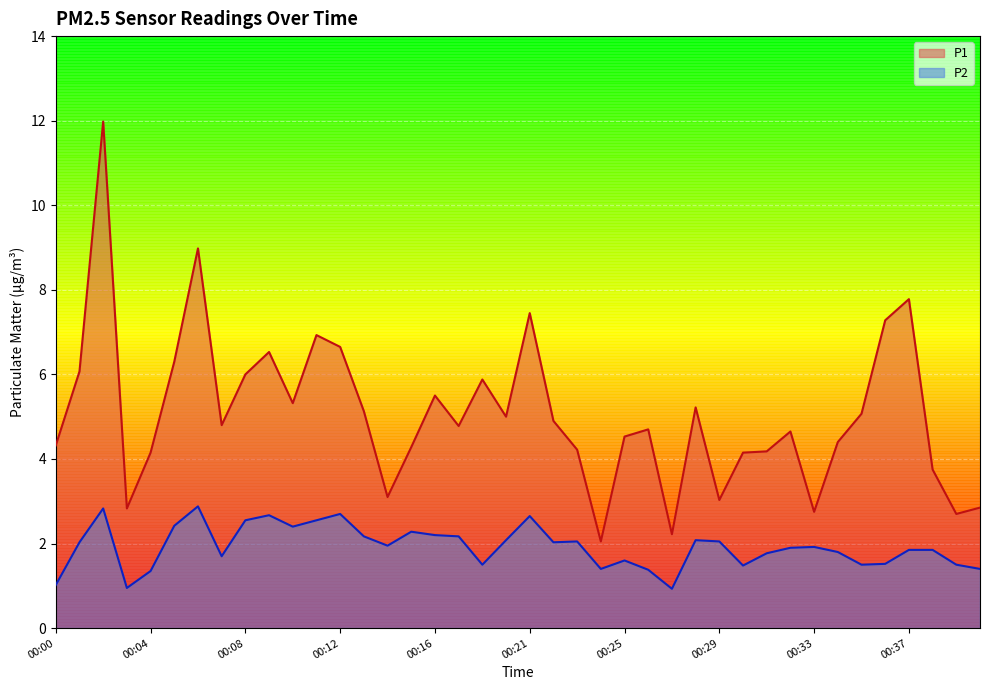

Rank the categories by P1 value from lowest to highest.

00:24, 00:27, 00:39, 00:33, 00:03, 00:40, 00:29, 00:14, 00:38, 00:04, 00:30, 00:31, 00:23, 00:15, 00:00, 00:34, 00:25, 00:32, 00:26, 00:17, 00:07, 00:22, 00:20, 00:35, 00:13, 00:28, 00:10, 00:16, 00:18, 00:08, 00:01, 00:05, 00:09, 00:12, 00:11, 00:36, 00:21, 00:37, 00:06, 00:02